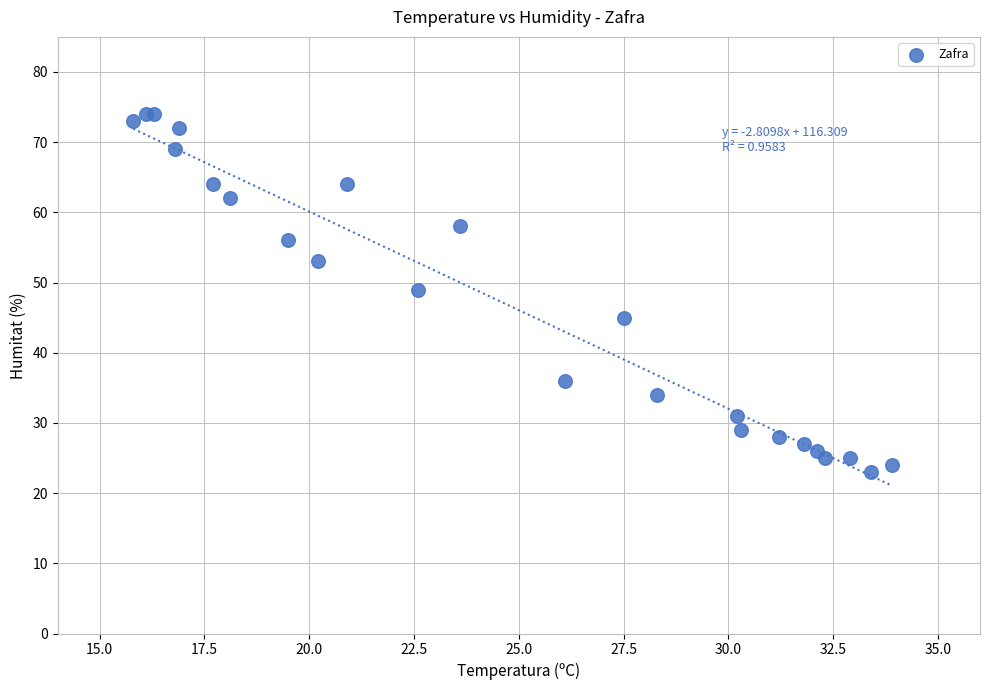

What Y value in the scatter plot is closest to 48?

49